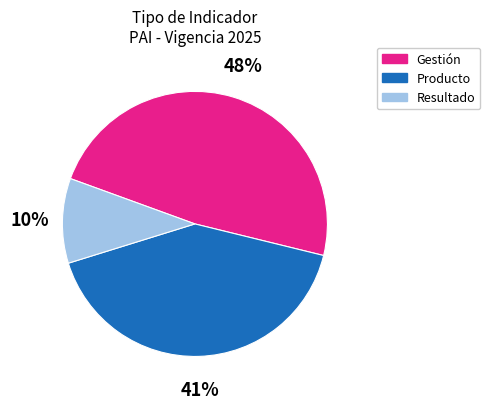

How many segments does this pie chart have?

3